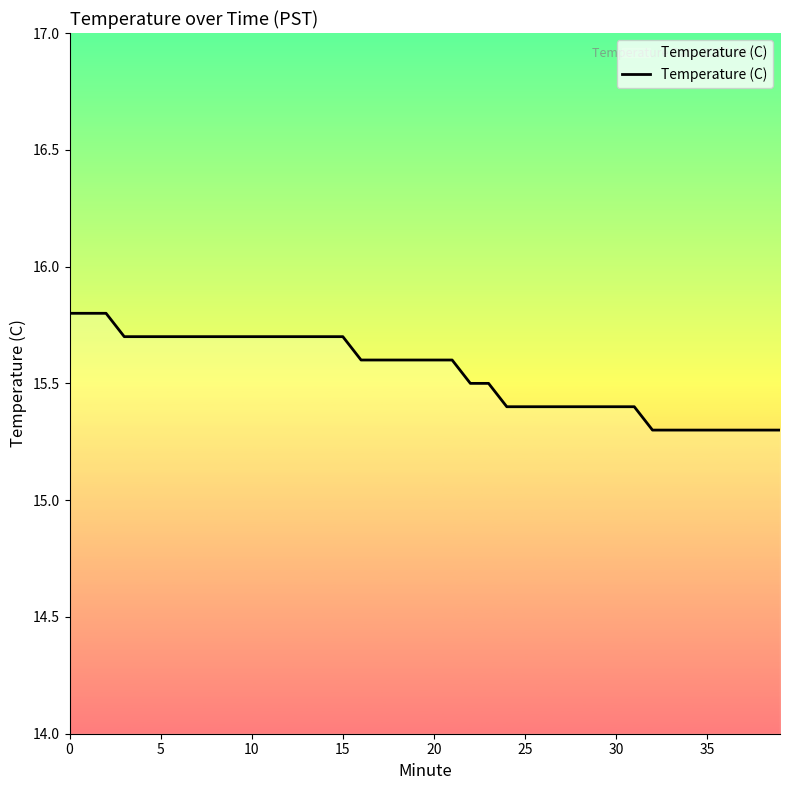

What is the maximum value shown in the chart?

15.8